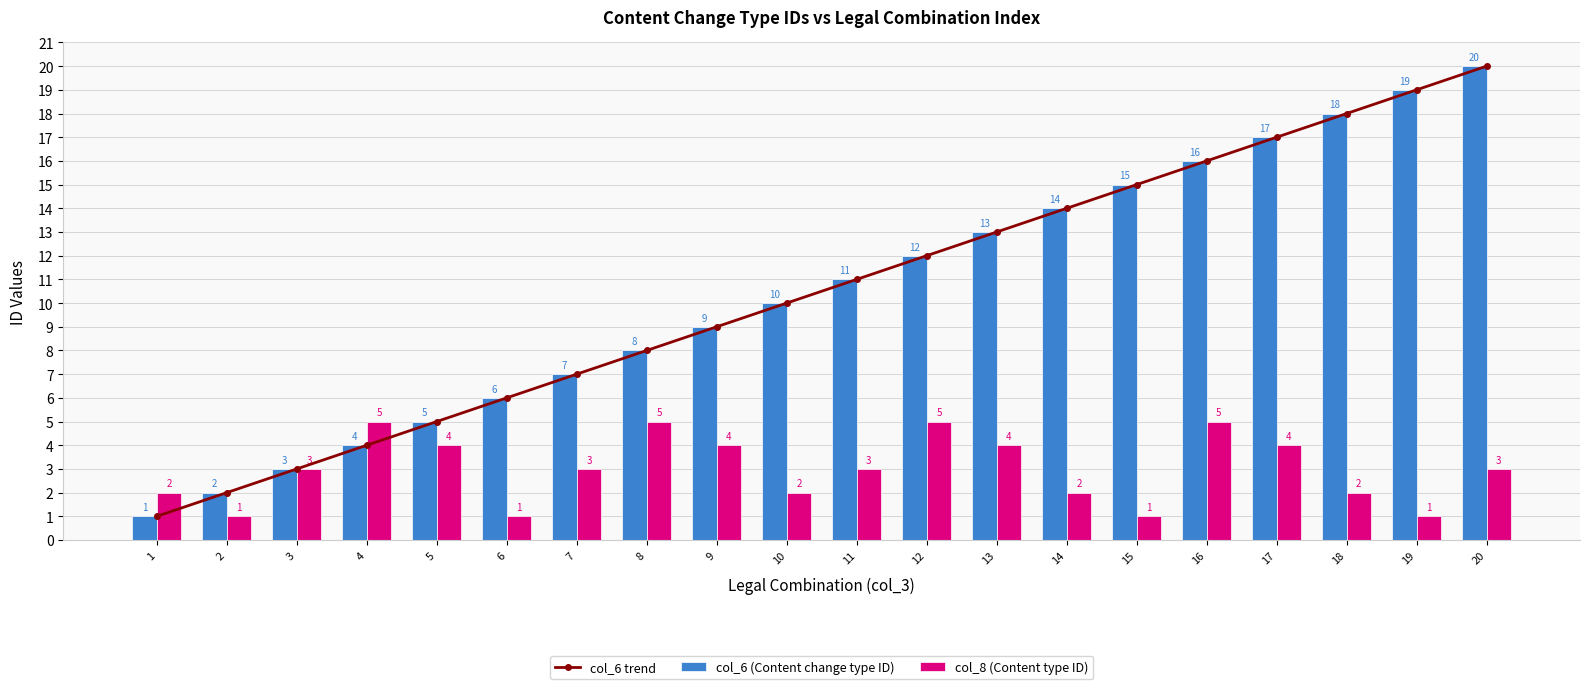

Reading right to left, list all the values displayed in this chart.

col_6 trend: 20	19	18	17	16	15	14	13	12	11	10	9	8	7	6	5	4	3	2	1
col_6 (Content change type ID): 20	19	18	17	16	15	14	13	12	11	10	9	8	7	6	5	4	3	2	1
col_8 (Content type ID): 3	1	2	4	5	1	2	4	5	3	2	4	5	3	1	4	5	3	1	2